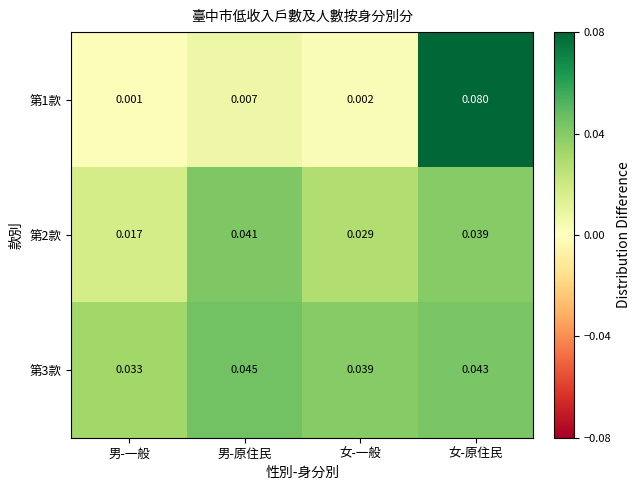

Rank the categories by 第1款 value from lowest to highest.

男-一般, 女-一般, 男-原住民, 女-原住民